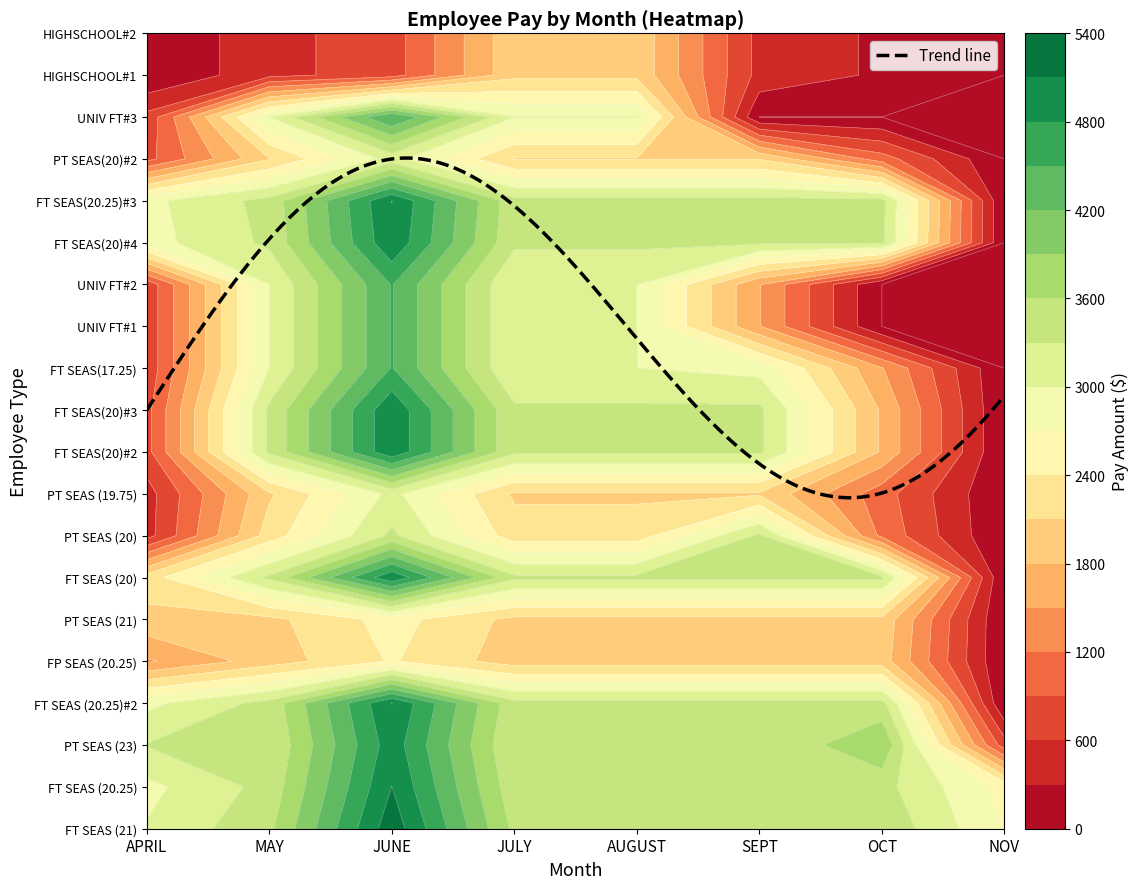

What is the difference between the second highest and minimum values in the PART TIME SEASONAL (20) #2 series?

2080